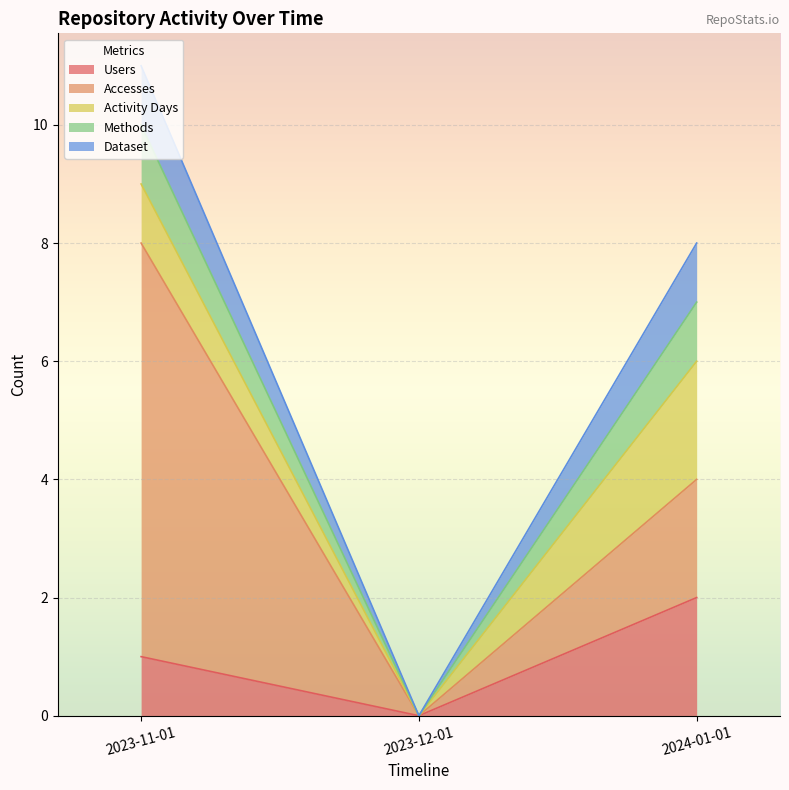

Where is Methods nearest to the value 0?

2023-12-01